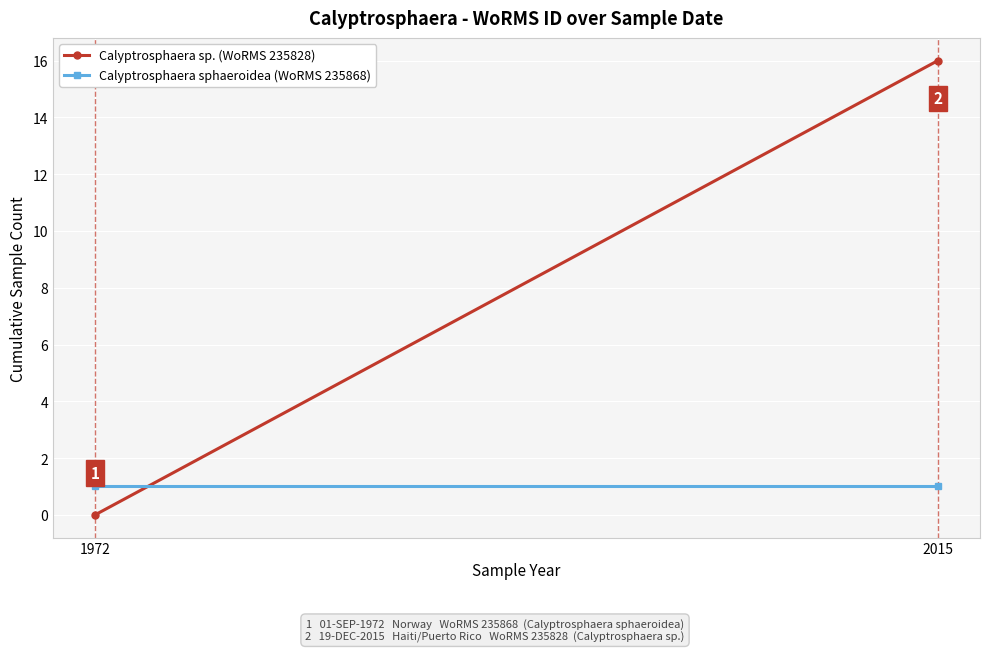

Count the Calyptrosphaera sp. (WoRMS 235828) values in the range 0 to 16.

2